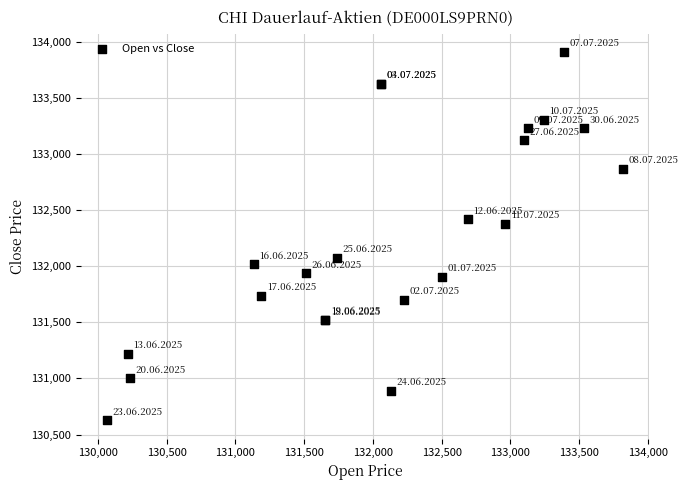

What Y value in the scatter plot is closest to 132268?

132379